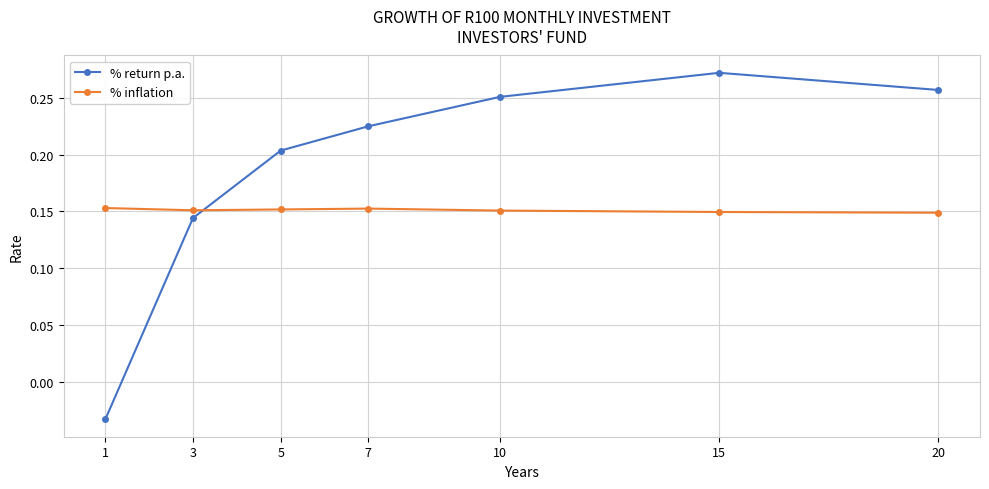

What is the total value across all series at 15?

0.4